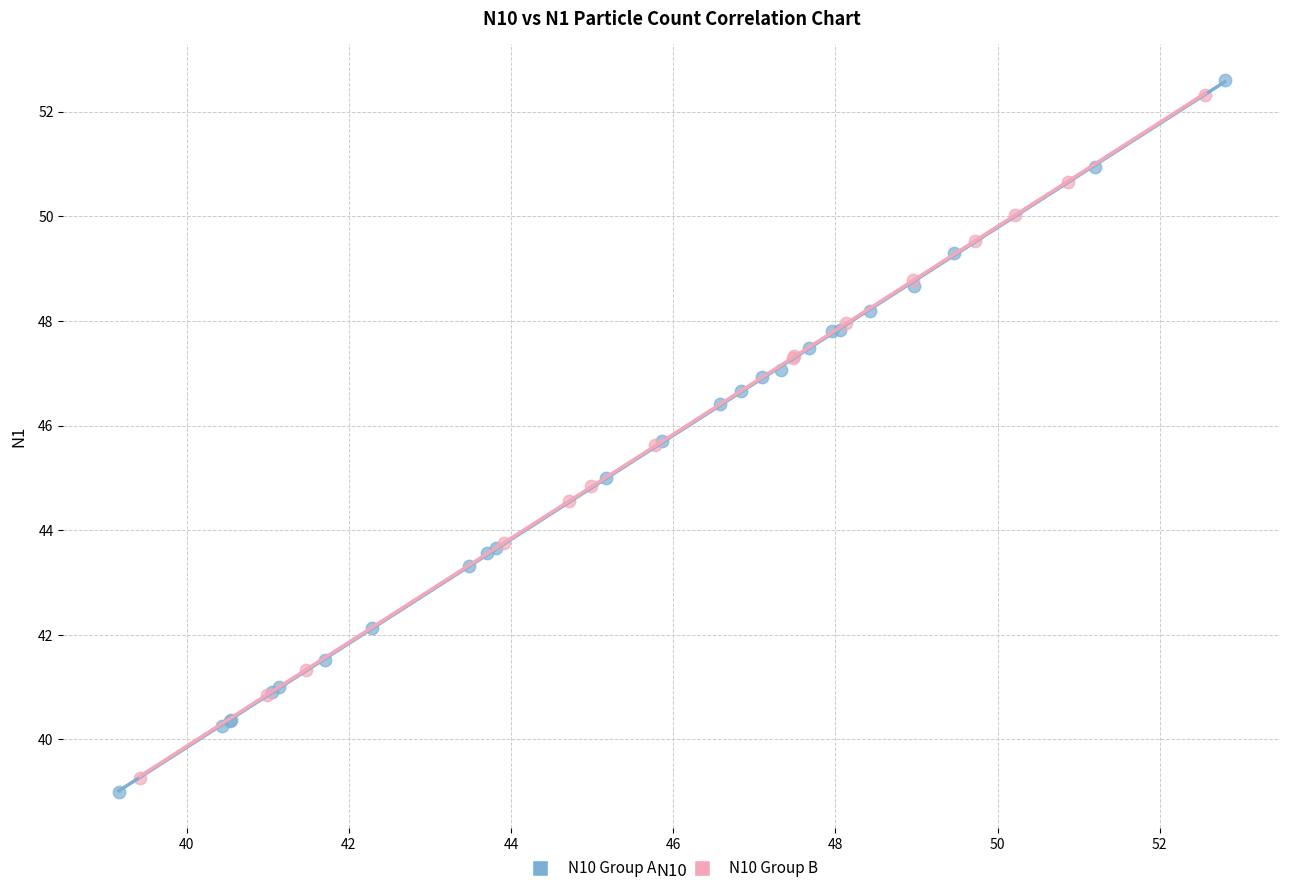

What are all the series names shown in the legend?

N10 Group A, N10 Group B